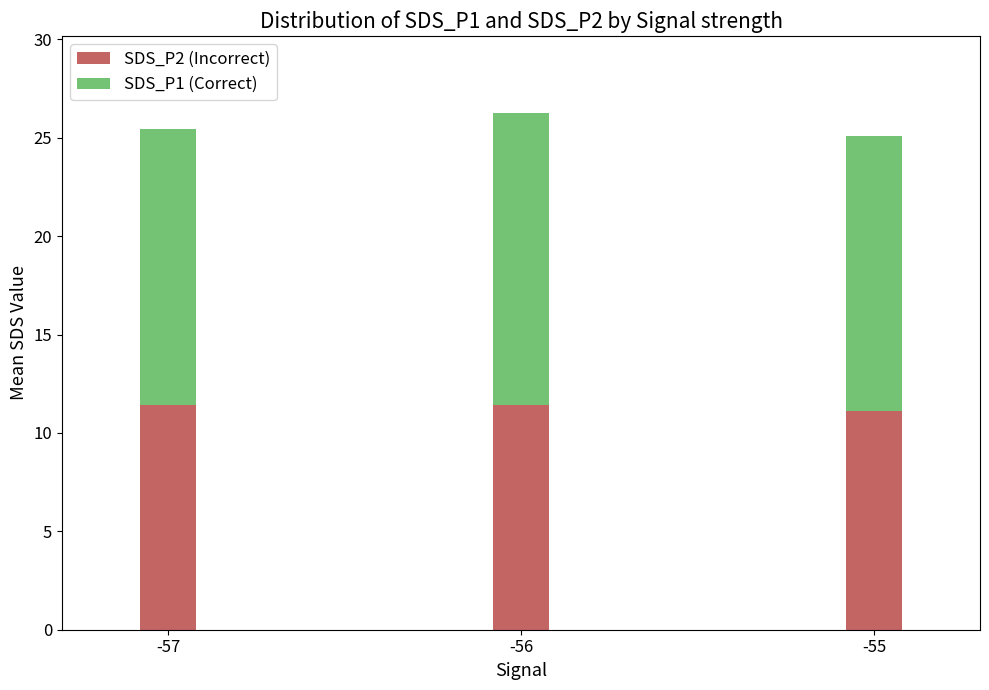

The SDS_P2 (Incorrect) series shows 3.4 at -56. True or false?

False